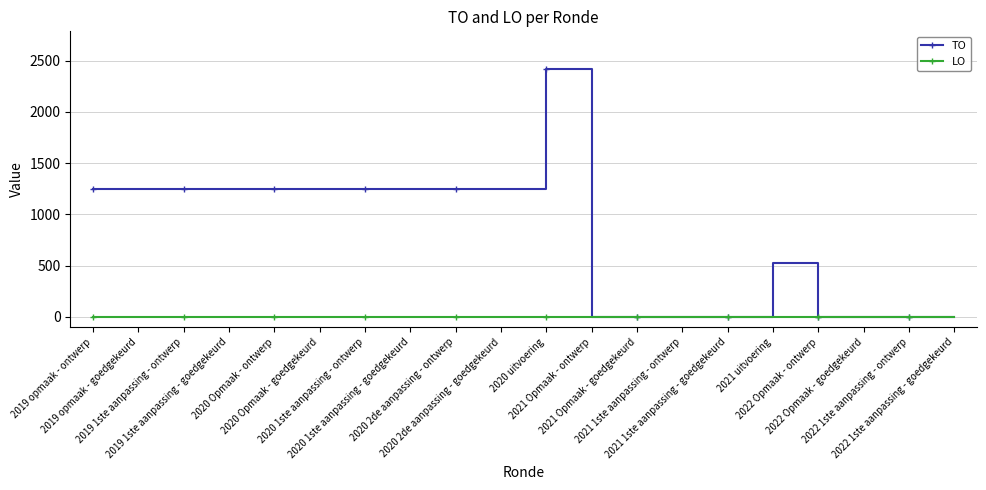

True or false: TO has a value of 773 at 2019 1ste aanpassing - goedgekeurd.

False